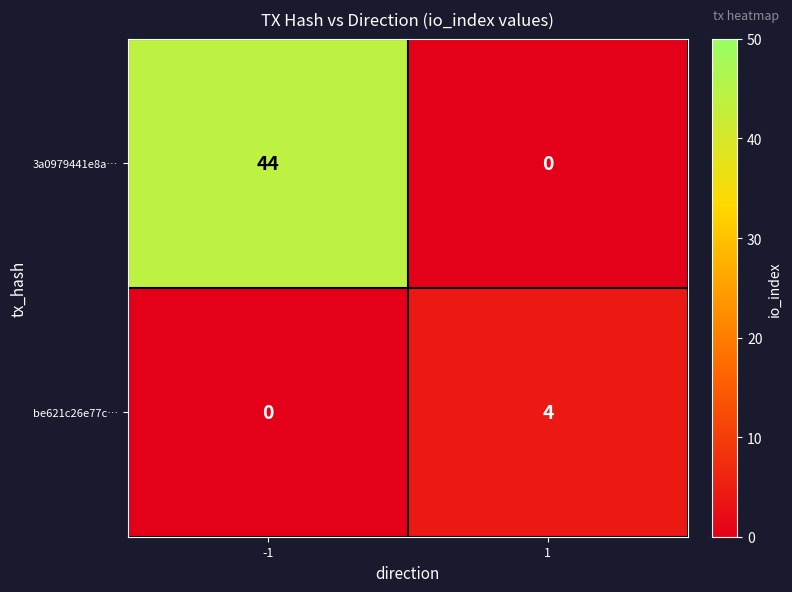

At -1, list the series in order from largest to smallest.

3a0979441e8a…, be621c26e77c…